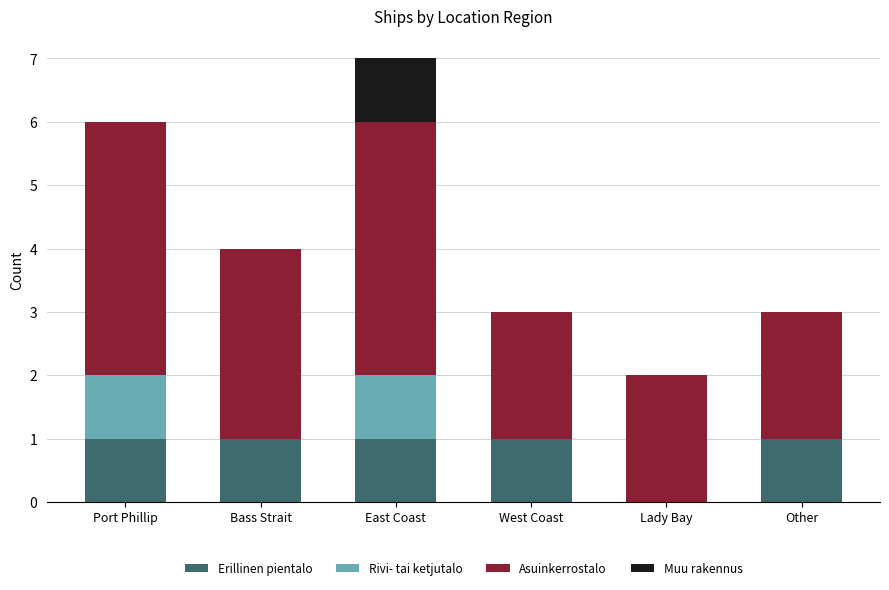

How many distinct data groups are displayed?

4